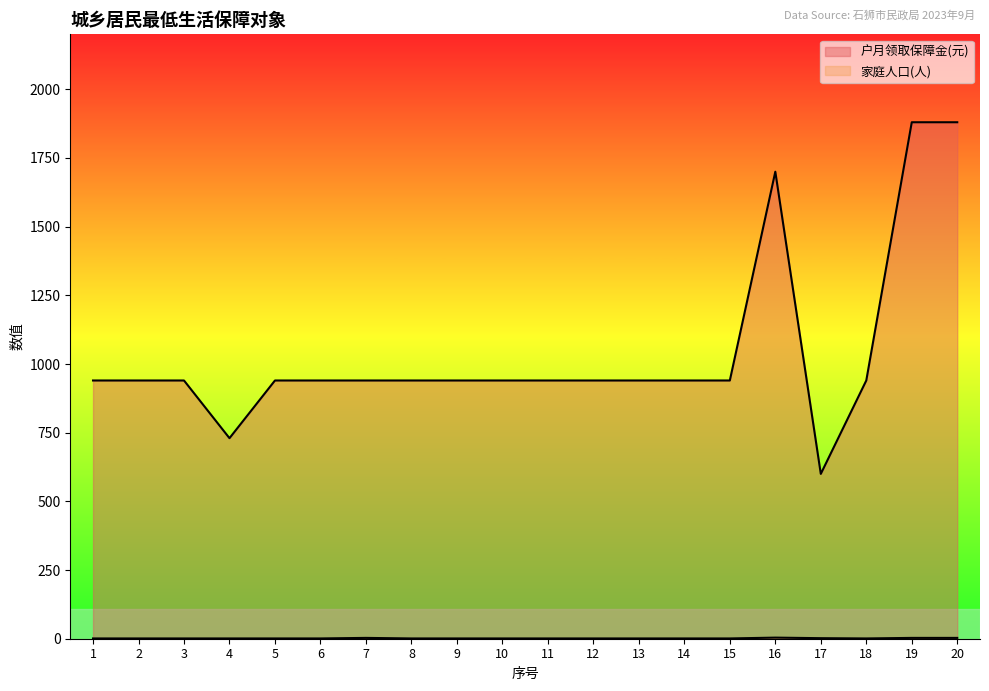

True or false: 家庭人口(人) and 户月领取保障金(元) cross at least once.

False